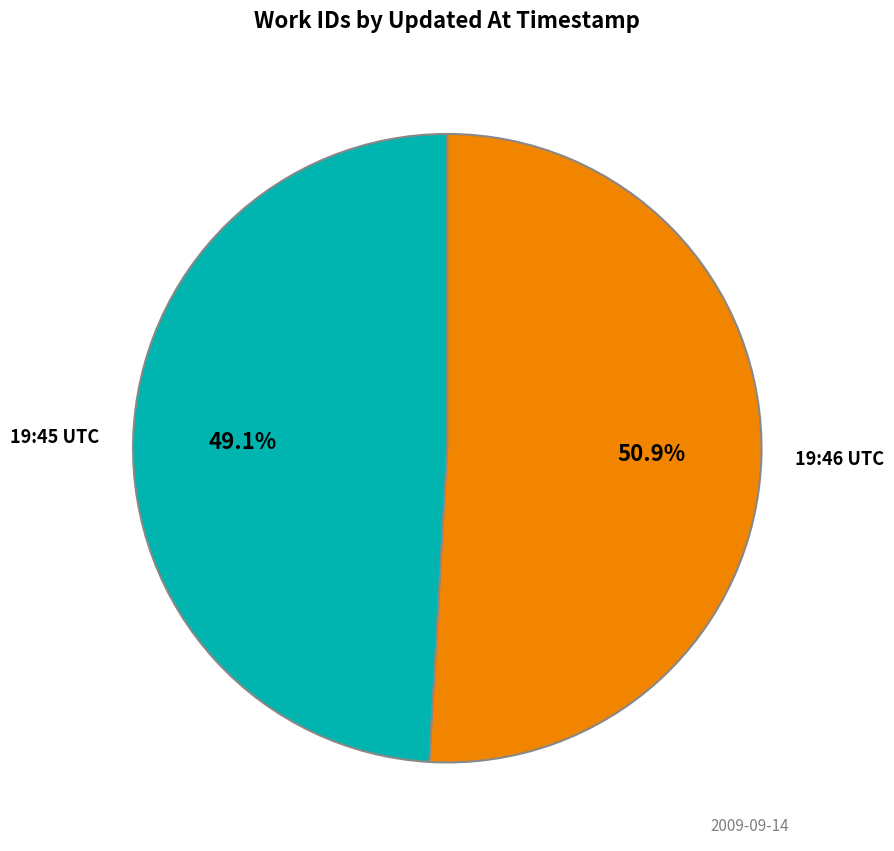

Does any single category account for the majority?

Yes